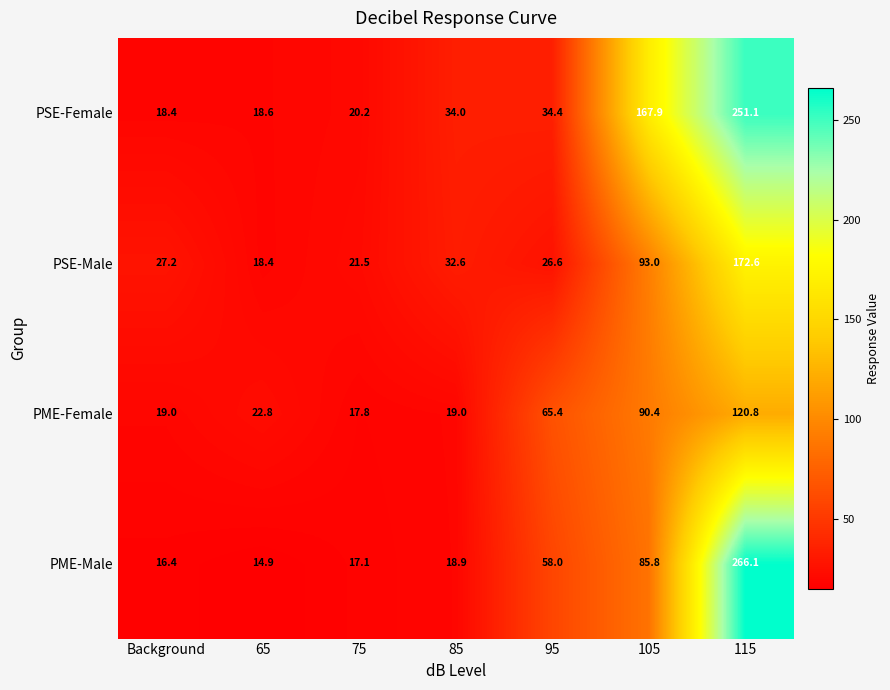

Reading left to right, list all the values displayed in this chart.

PSE-Female: 18.4	18.6	20.2	34.0	34.4	167.9	251.1
PSE-Male: 27.2	18.4	21.5	32.6	26.6	93.0	172.6
PME-Female: 19.0	22.8	17.8	19.0	65.4	90.4	120.8
PME-Male: 16.4	14.9	17.1	18.9	58.0	85.8	266.1